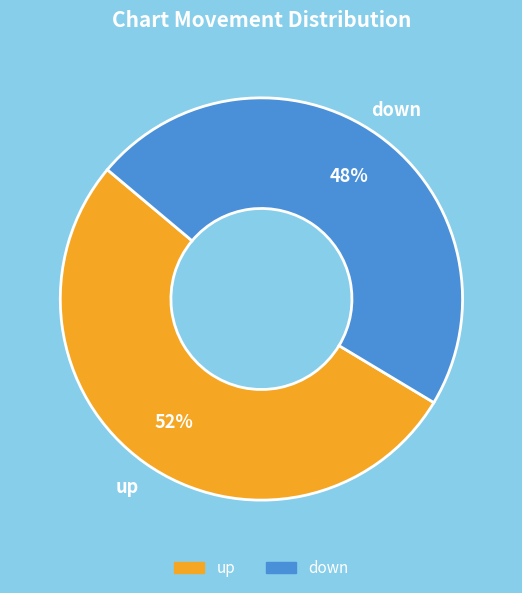

The down slice represents 57% of the pie. True or false?

False